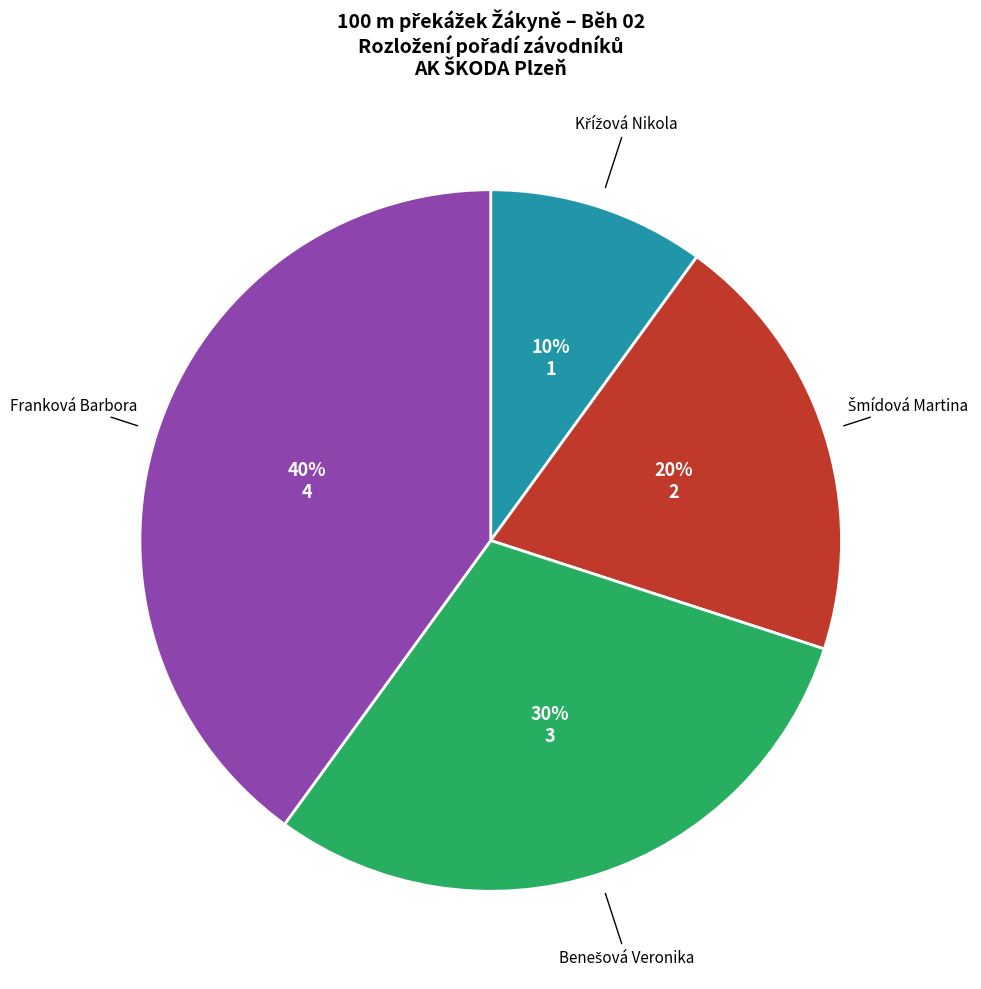

Count the number of slices in the pie.

4